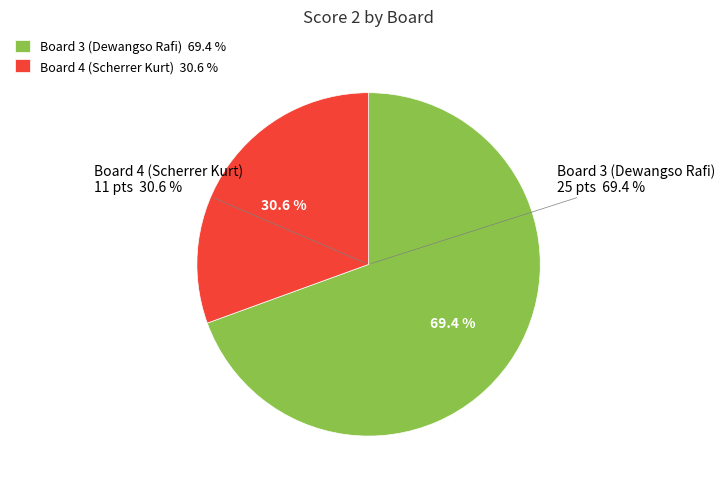

What is the largest slice in the pie chart?

Board 3 (Dewangso Rafi)